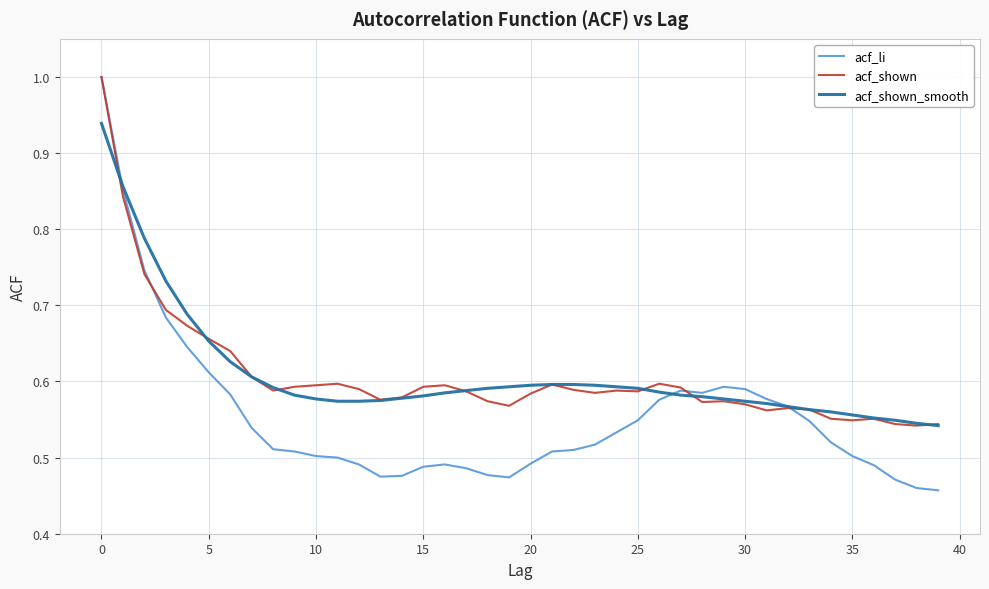

What are all the series names shown in the legend?

acf_li, acf_shown, acf_shown_smooth